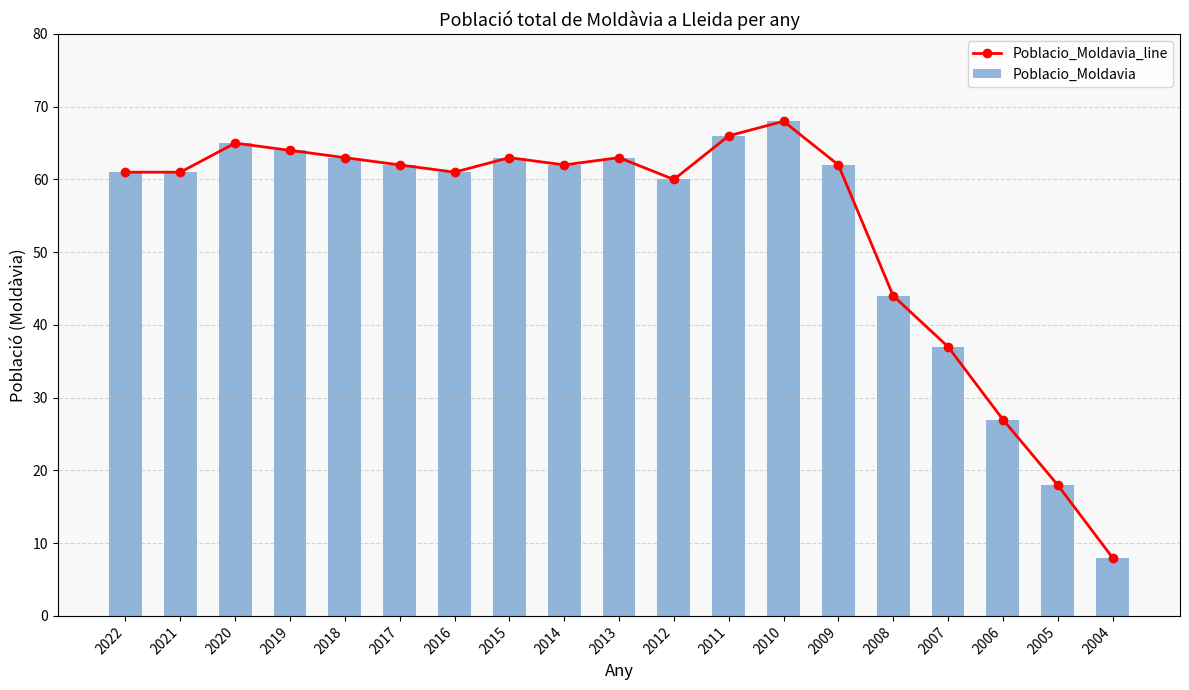

Reading right to left, transcribe all the data shown in this chart.

Poblacio_Moldavia_line: 2004=8	2005=18	2006=27	2007=37	2008=44	2009=62	2010=68	2011=66	2012=60	2013=63	2014=62	2015=63	2016=61	2017=62	2018=63	2019=64	2020=65	2021=61	2022=61
Poblacio_Moldavia: 2004=8	2005=18	2006=27	2007=37	2008=44	2009=62	2010=68	2011=66	2012=60	2013=63	2014=62	2015=63	2016=61	2017=62	2018=63	2019=64	2020=65	2021=61	2022=61